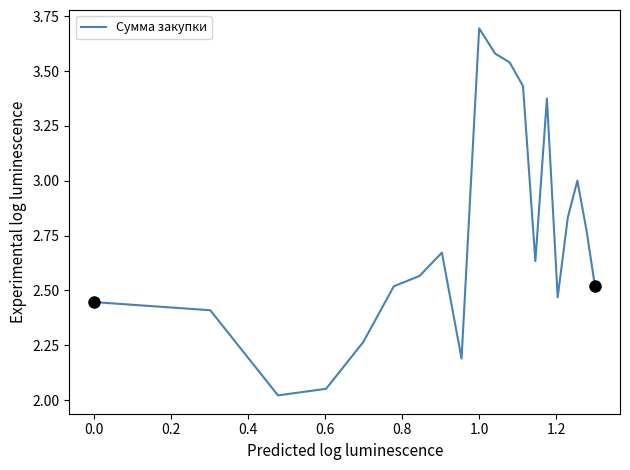

How many lines are shown in the chart?

1